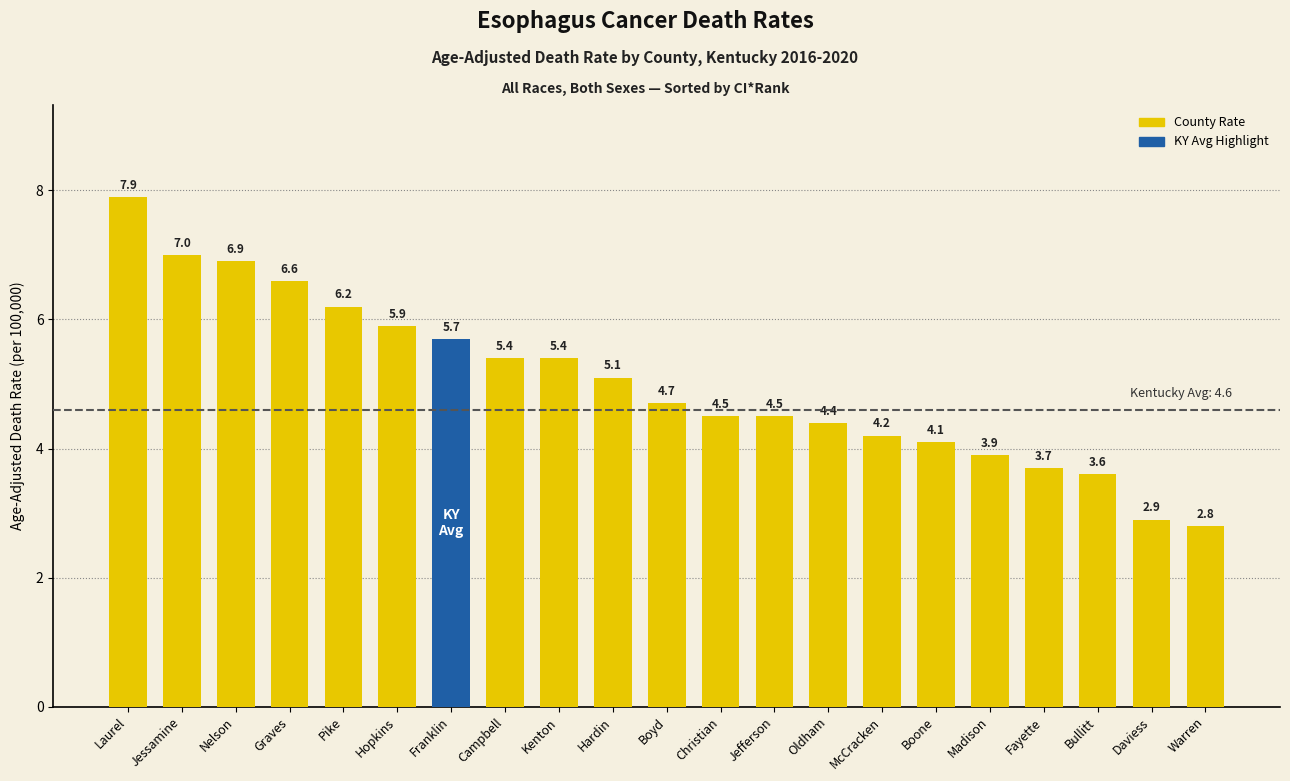

Does the chart contain any negative values?

No